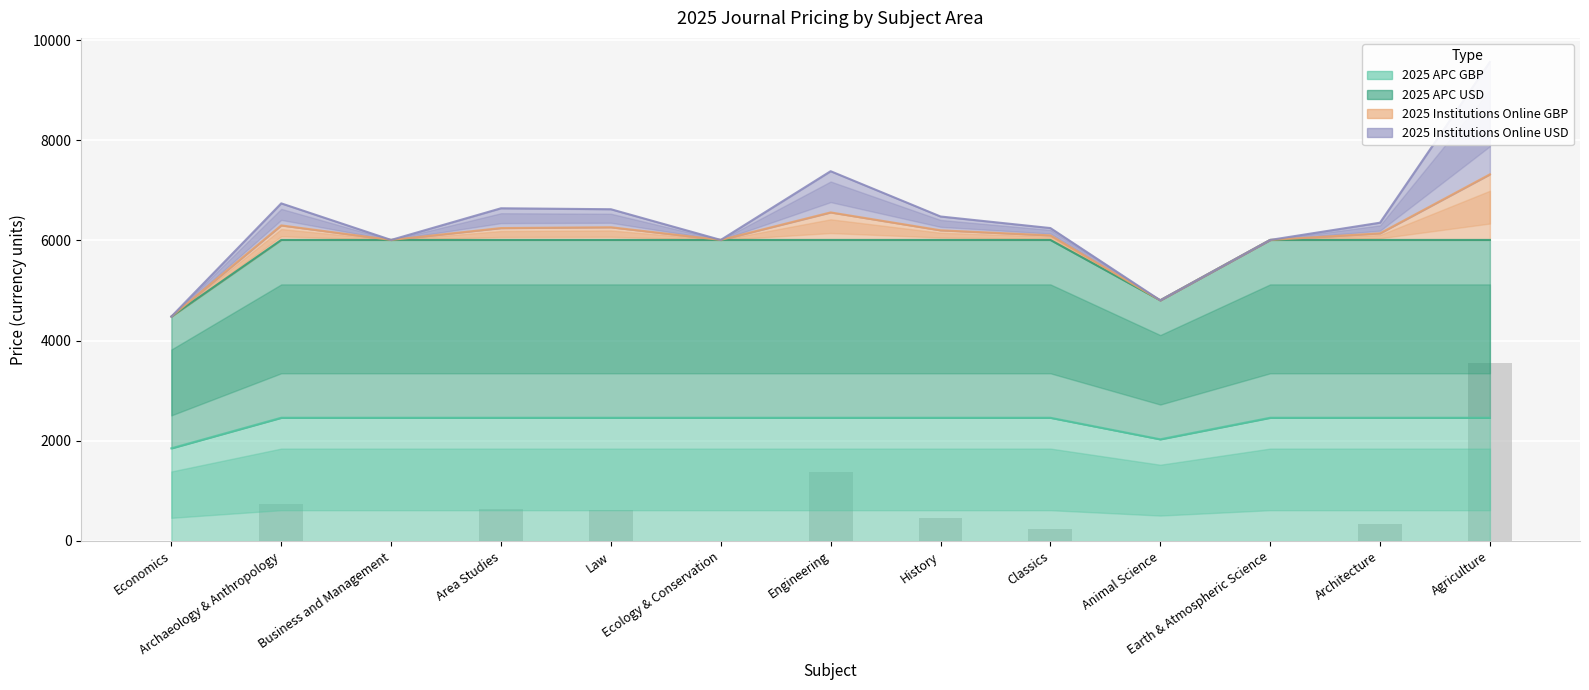

What is the spread (max minus min) of values at Economics?

4480